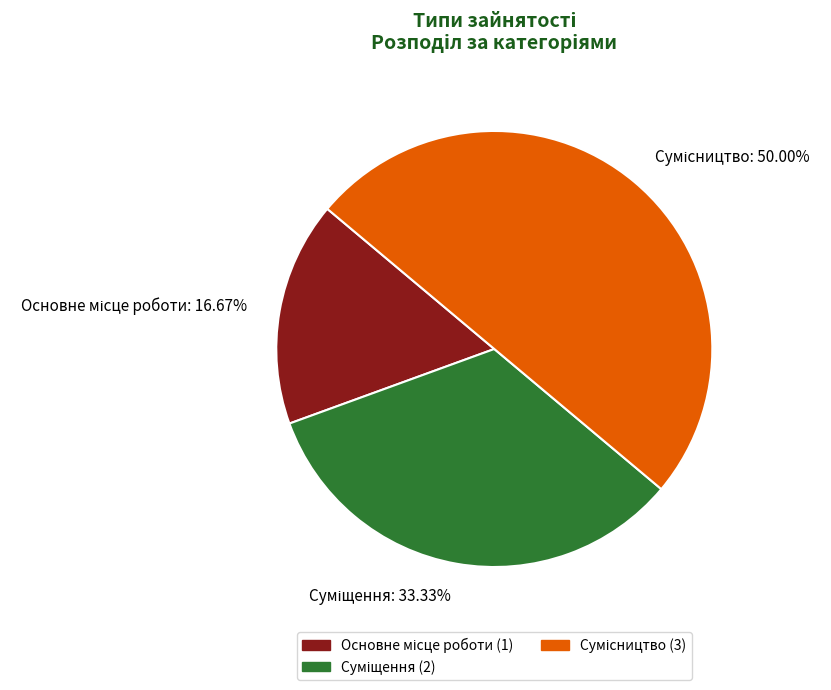

Between Сумісництво and Основне місце роботи, which is larger?

Сумісництво